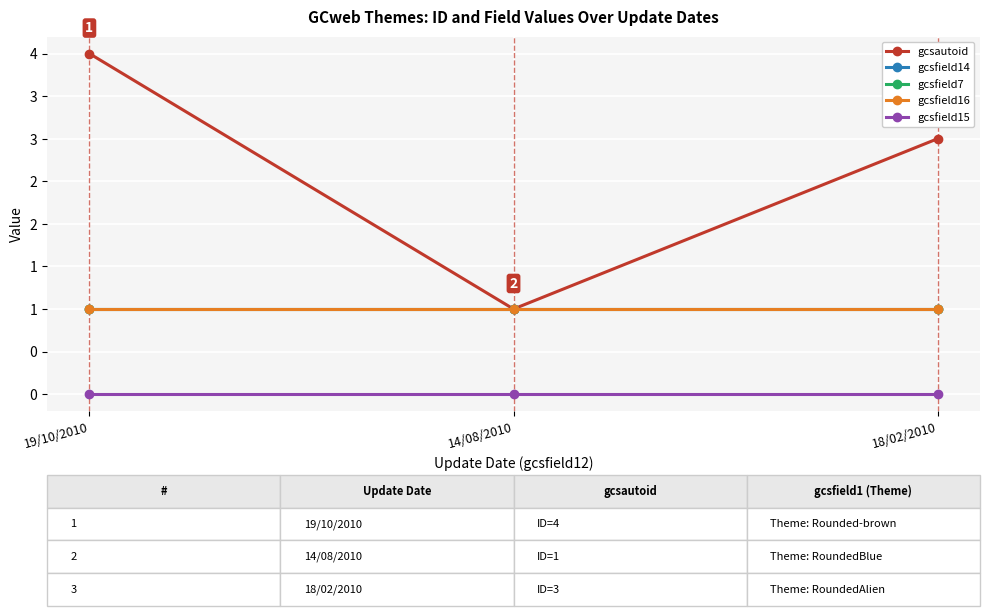

Reading left to right, what are all the values shown in this chart?

gcsautoid: 19/10/2010=4	14/08/2010=1	18/02/2010=3
gcsfield14: 19/10/2010=1	14/08/2010=1	18/02/2010=1
gcsfield7: 19/10/2010=1	14/08/2010=1	18/02/2010=1
gcsfield16: 19/10/2010=1	14/08/2010=1	18/02/2010=1
gcsfield15: 19/10/2010=0	14/08/2010=0	18/02/2010=0